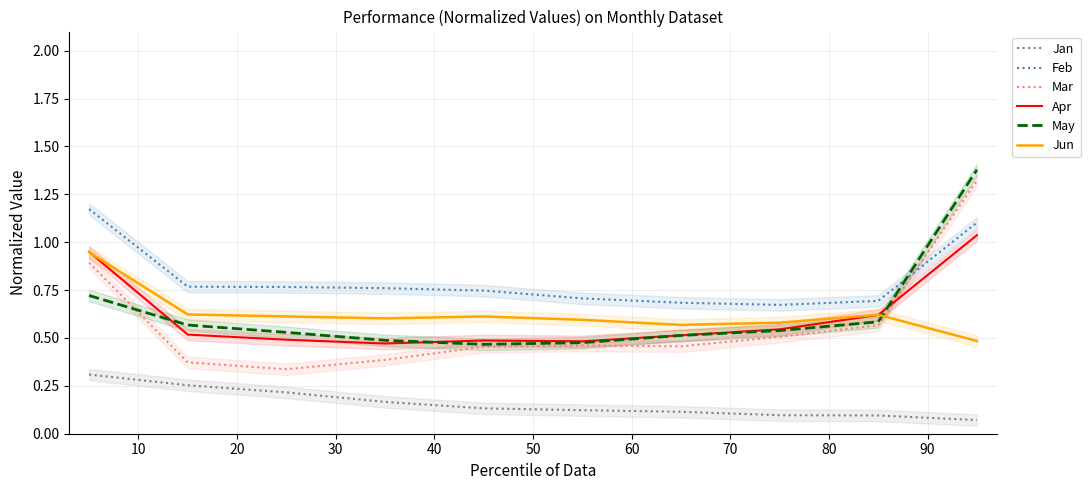

How many categories are shown in the chart?

10